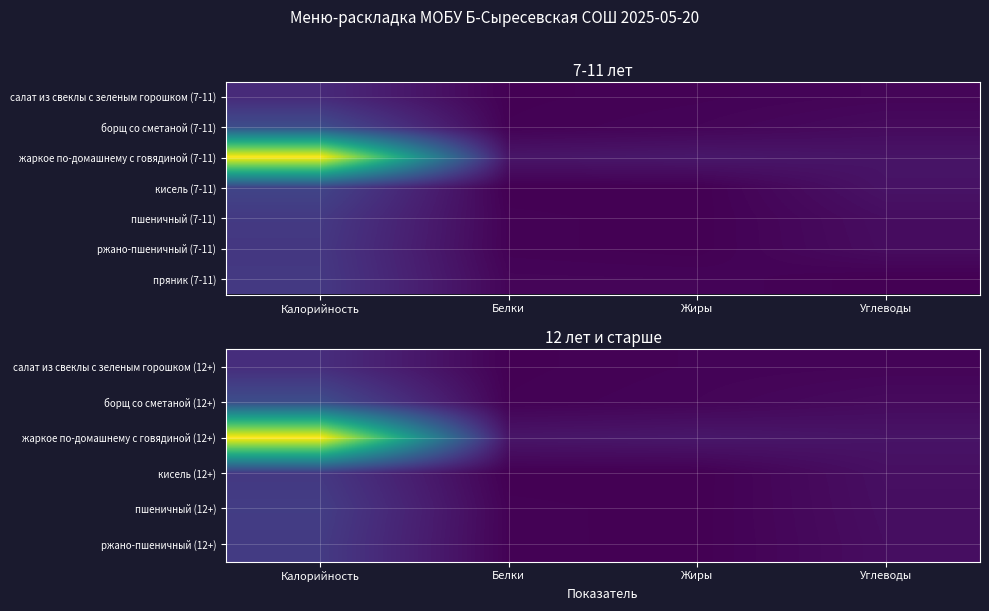

Which has a higher value, Белки or Жиры?

Жиры